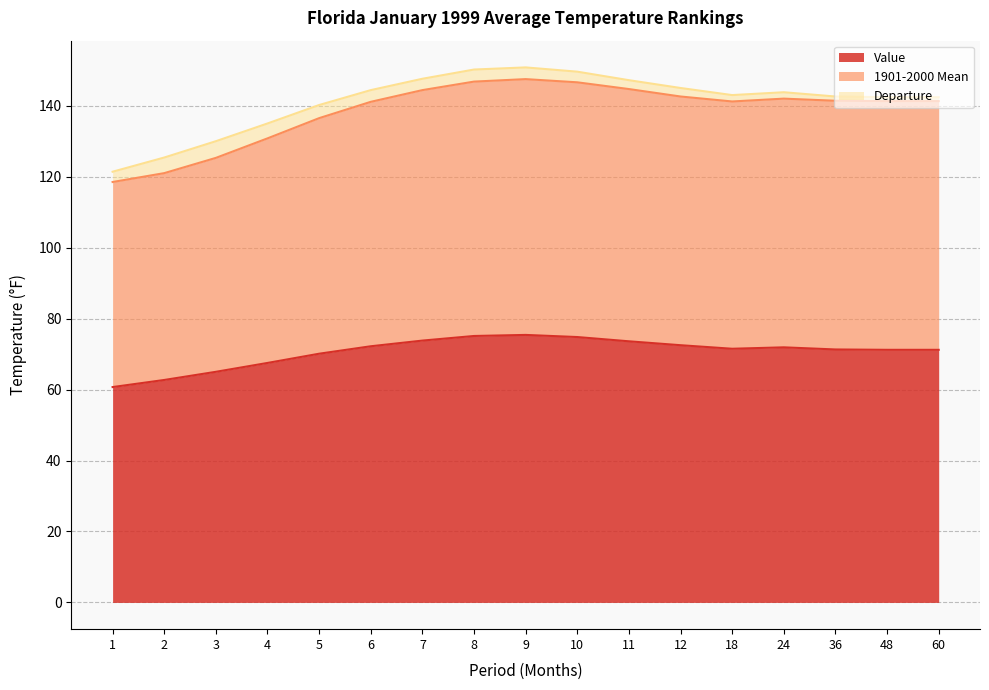

At which category is the sum across all series the highest?

9